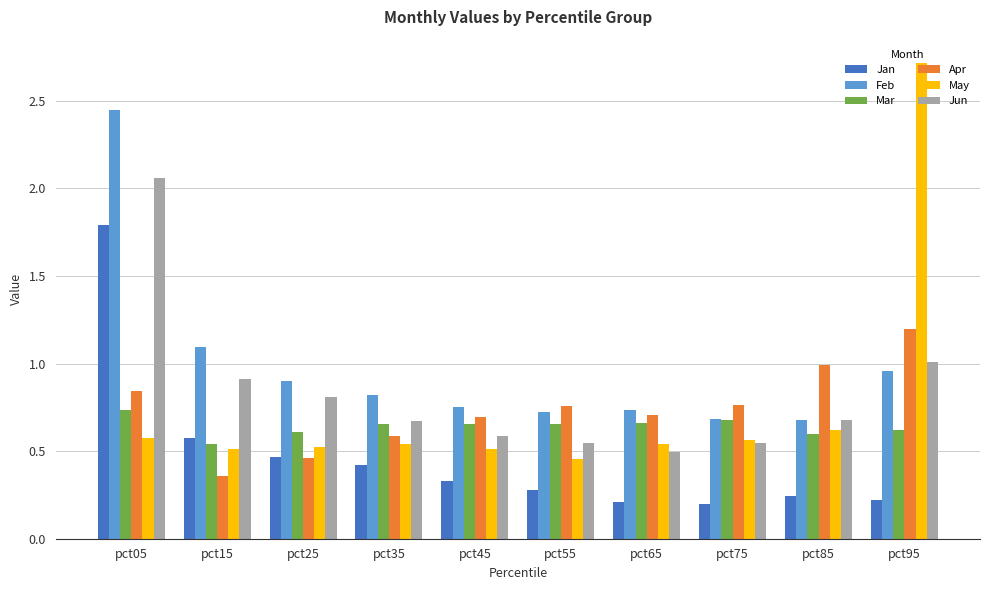

Rank the series by their maximum value, from lowest to highest.

Mar, Apr, Jan, Jun, Feb, May